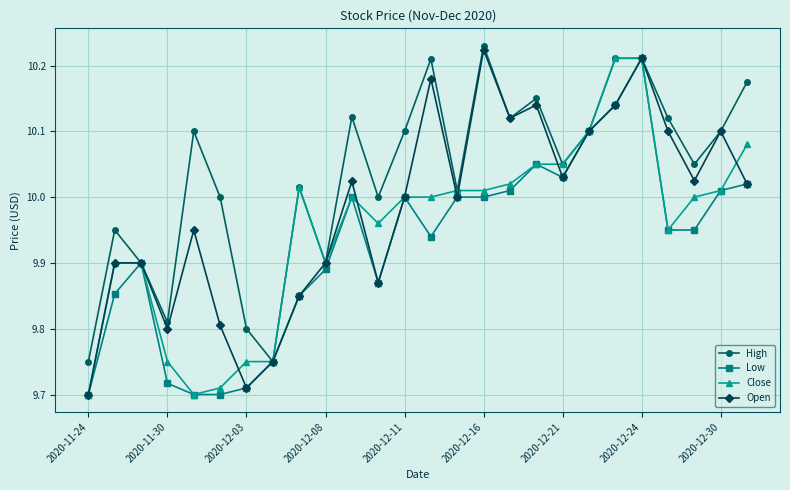

List the series in order of their overall mean, highest first.

High, Open, Close, Low